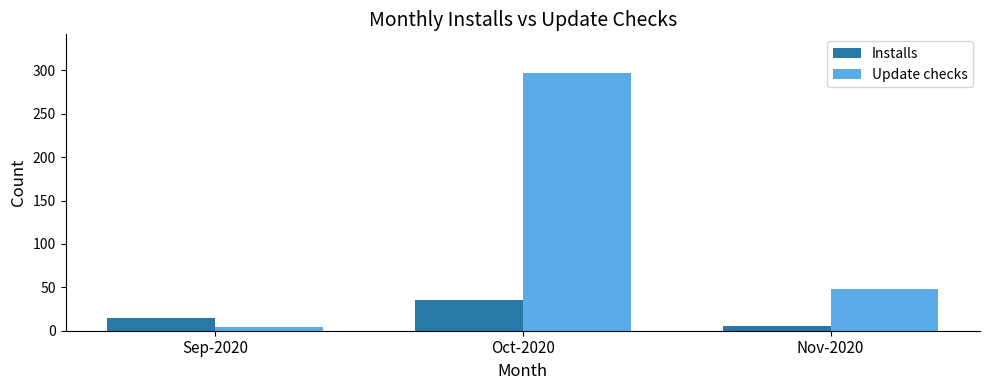

The value of Installs at Sep-2020 is 15. True or false?

True